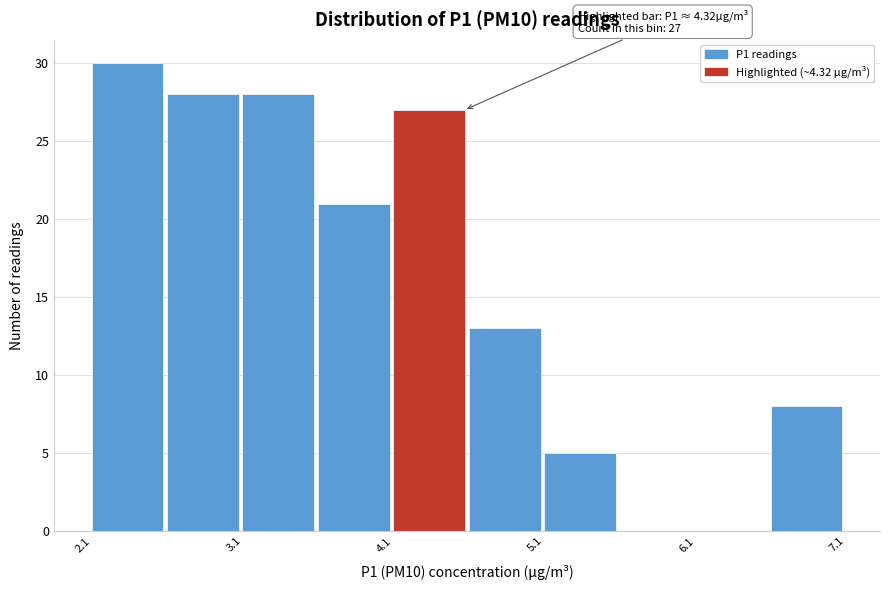

Which range on the x-axis has the tallest bar?

2.1 to 2.6